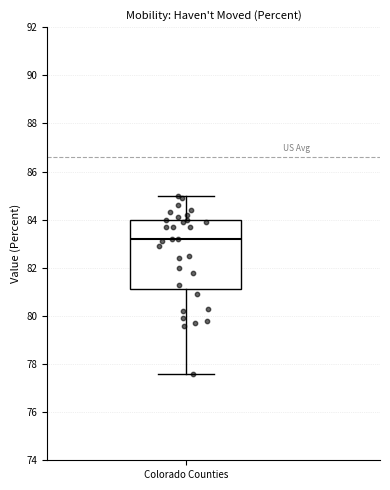

Read this box plot against the y-axis: the position of the median line, the range covered by the box, and the ends of both whiskers. The values are not printed on the chart, so give them approximately, as read against the axis.

median 83.2, box 81.2 to 84.0, whiskers 77.6 to 85.0